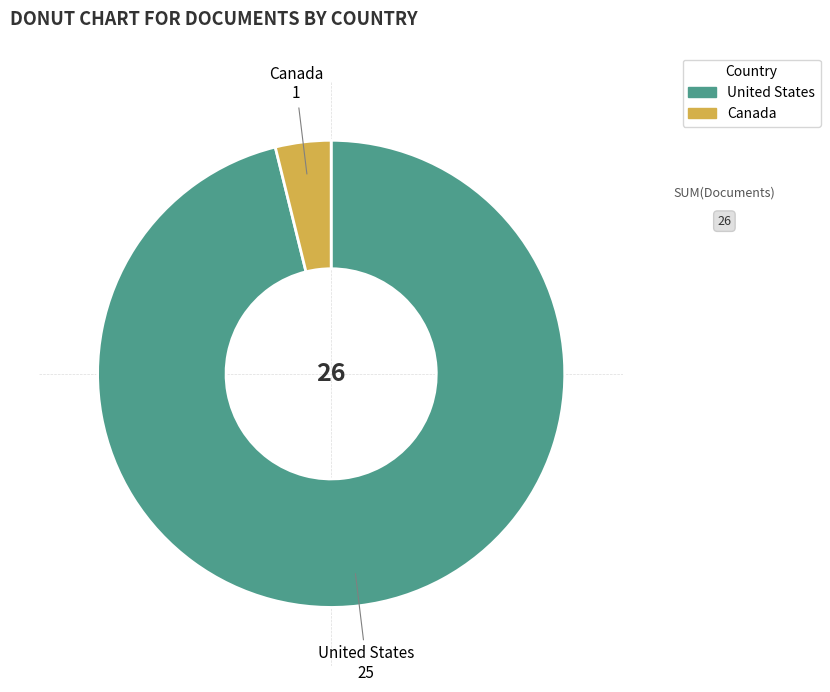

Is there a majority slice in this chart?

Yes